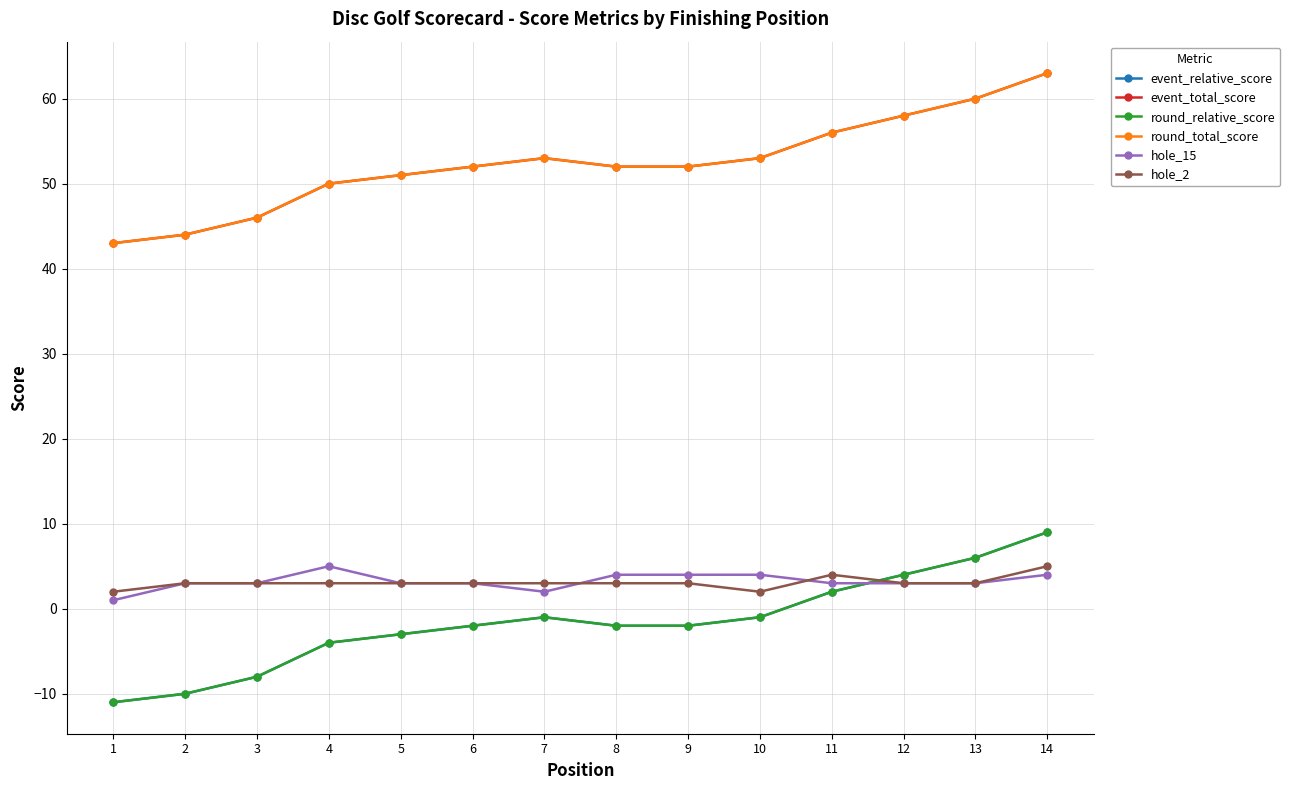

True or false: event_total_score and hole_2 cross at least once.

False